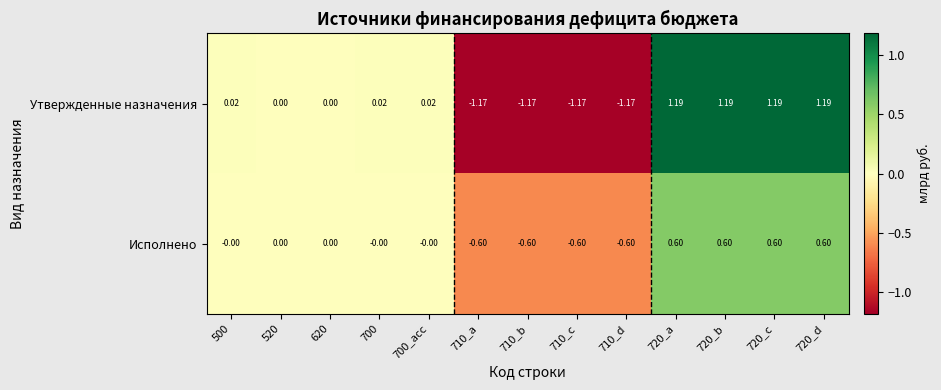

Rank the series at 720_d from lowest to highest value.

Исполнено, Утвержденные назначения